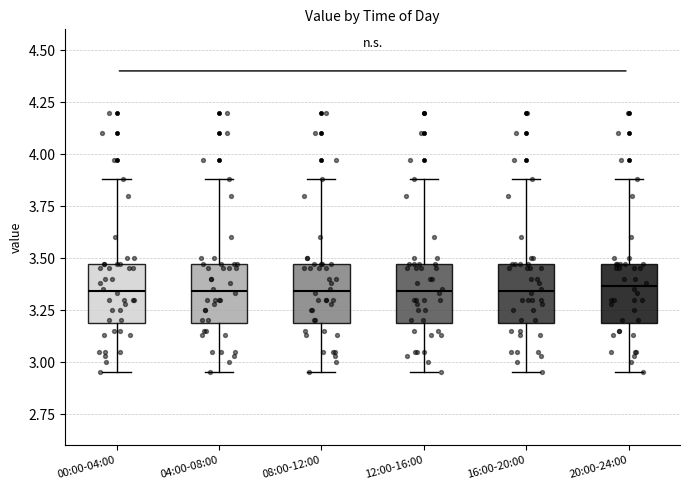

Where does the median line of the box for 04:00-08:00 sit on the y-axis? The values are not printed on the chart, so give them approximately, as read against the axis.

3.35